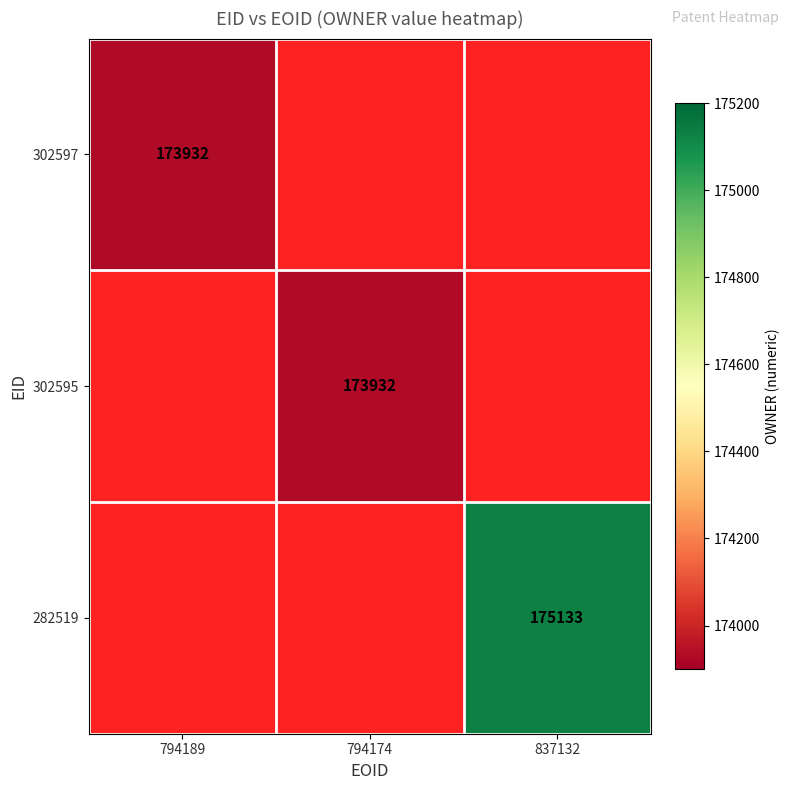

How many categories are shown in the chart?

3